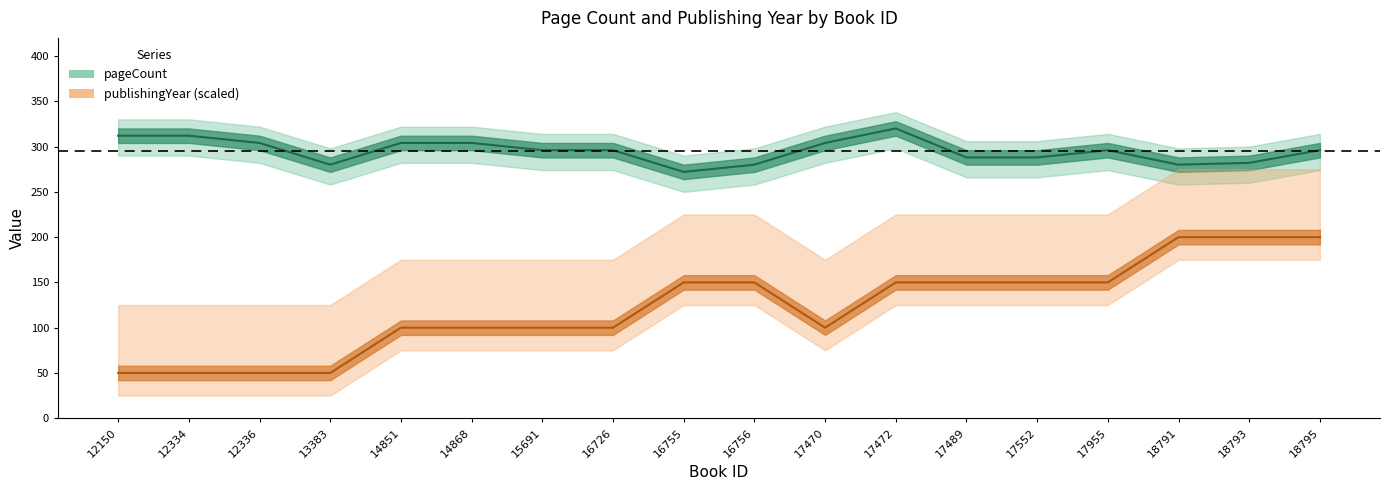

Which series has the widest spread of values?

publishingYear (scaled)